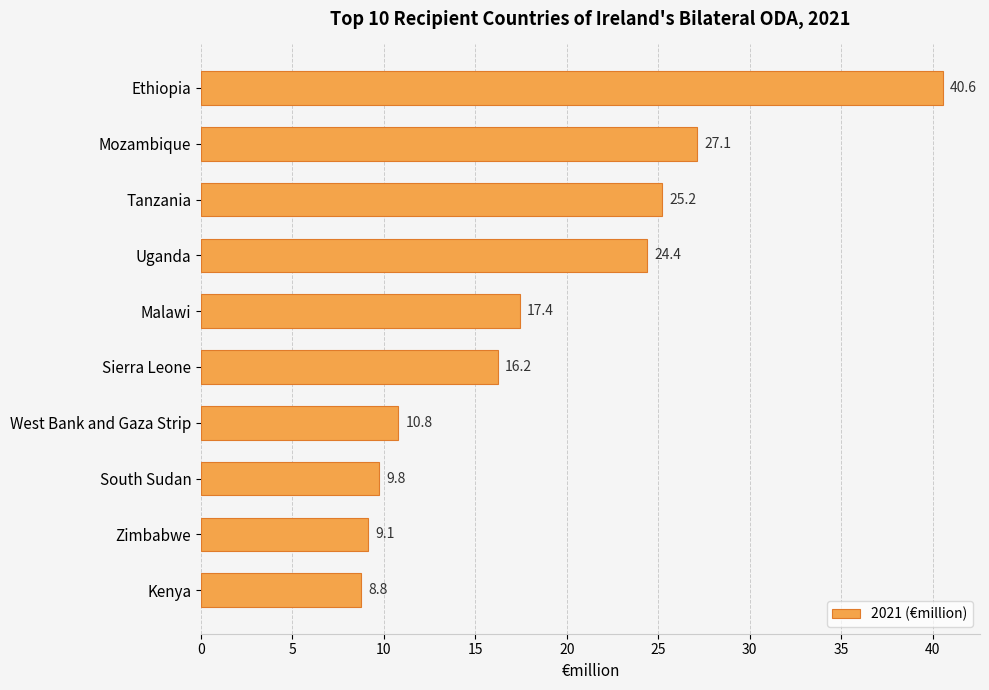

What is the difference between the maximum and minimum values?

31.8